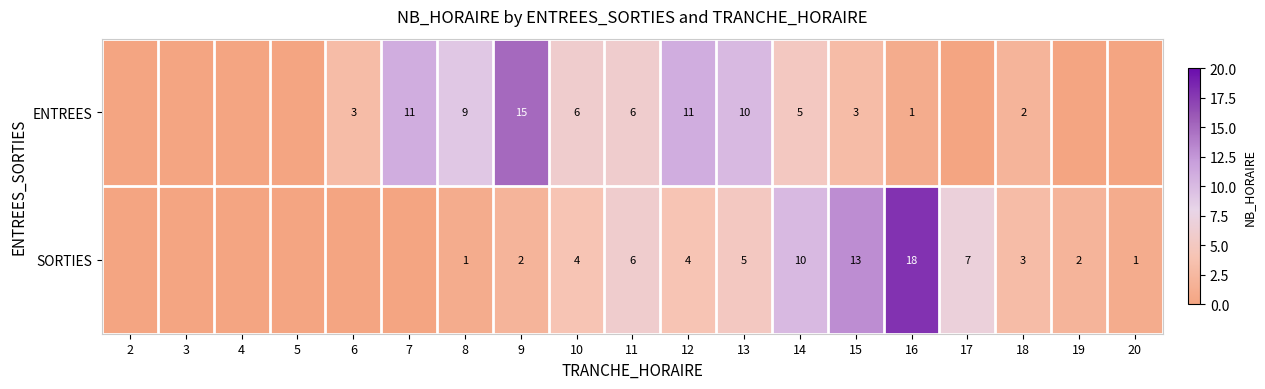

Which has a higher value, 5 or 4?

5